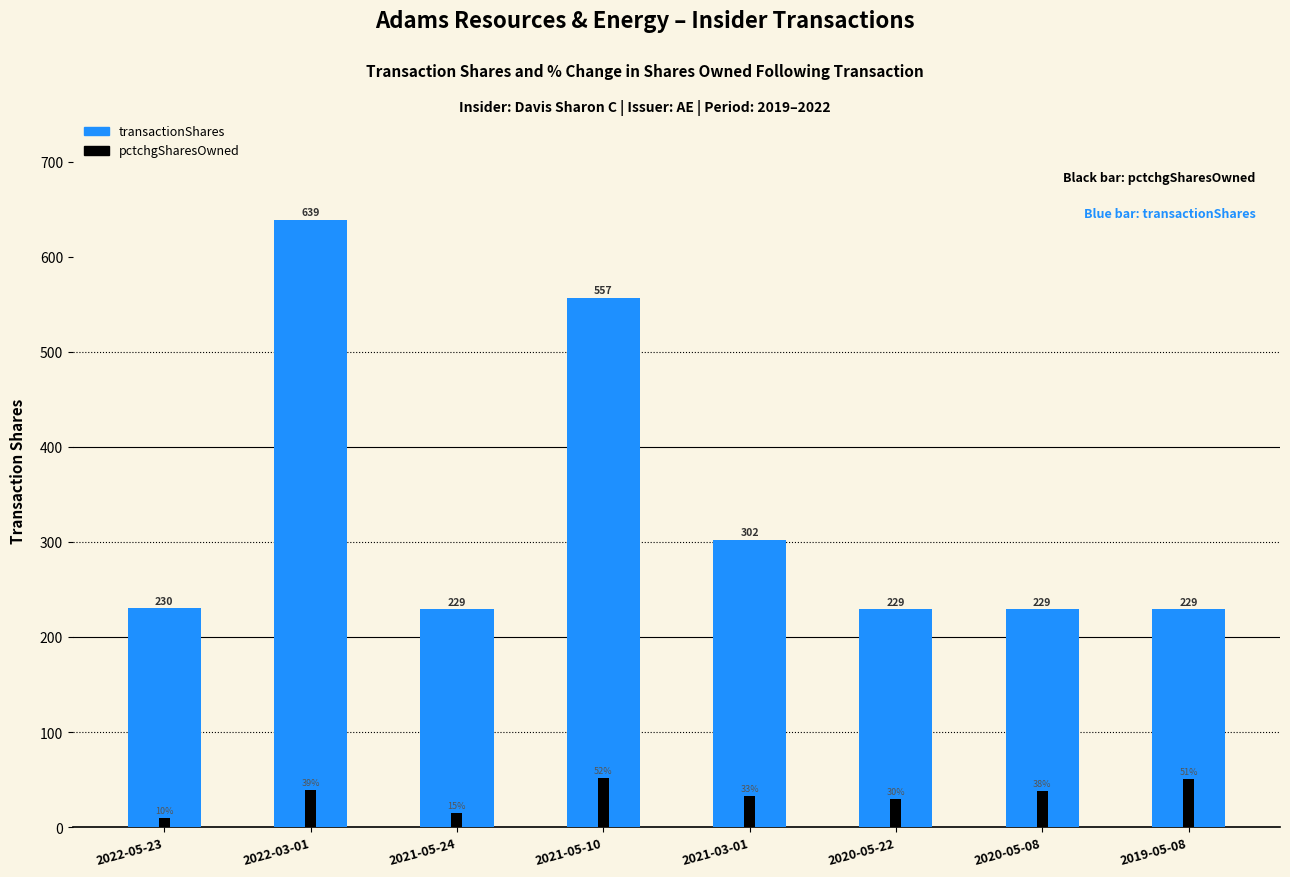

Between 2022-03-01 and 2019-05-08, which series saw the biggest shift?

transactionShares